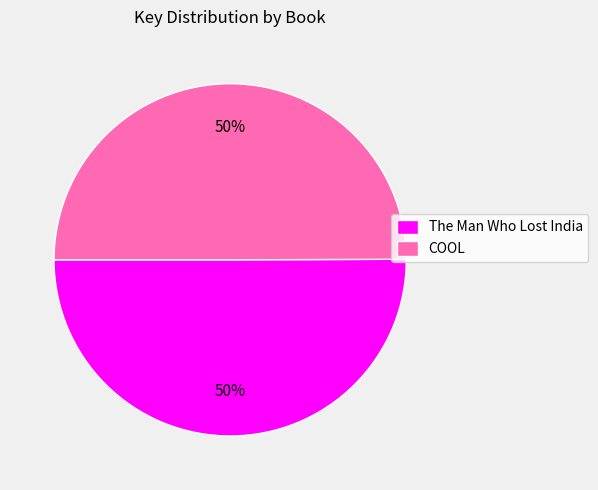

Is the sum of COOL and The Man Who Lost India greater than half?

Yes